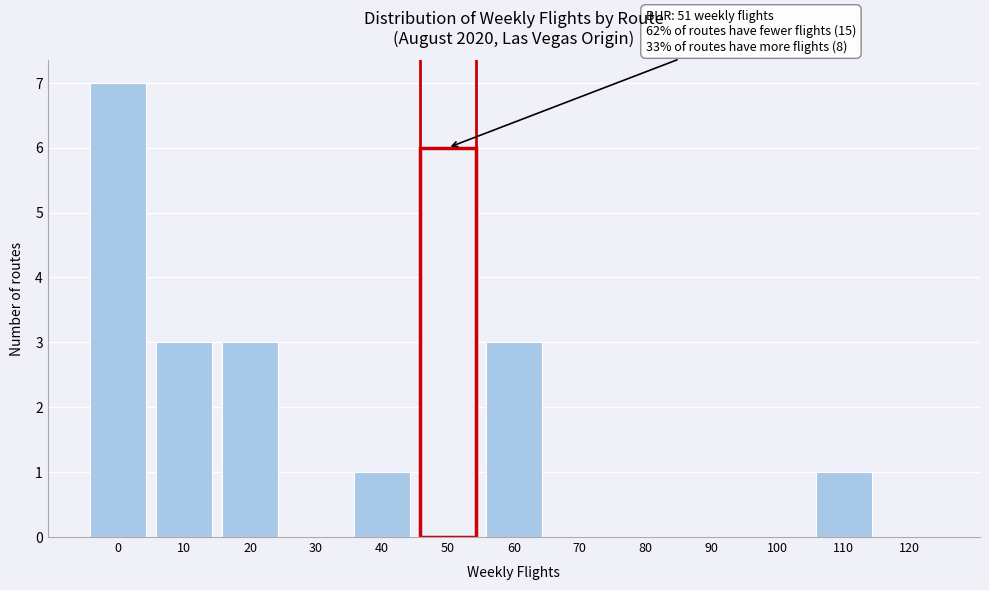

Reading left to right, what are all the values shown in this chart?

0=7	10=3	20=3	30=0	40=1	50=6	60=3	70=0	80=0	90=0	100=0	110=1	120=0